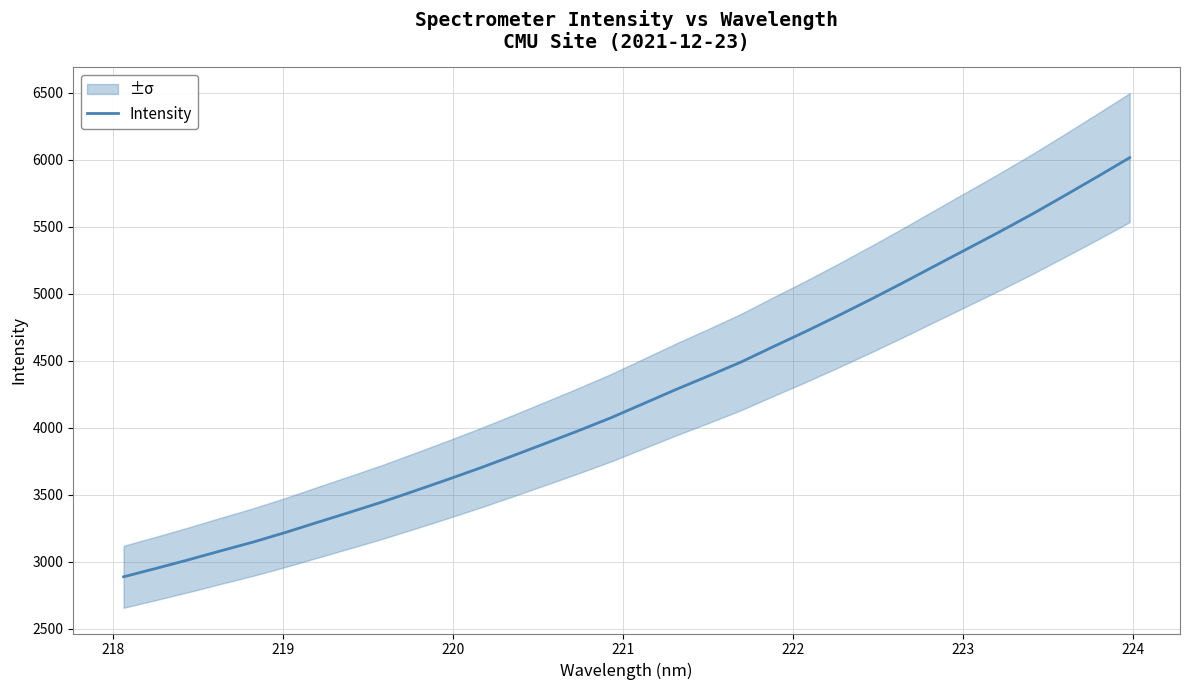

What is the lowest value of the Intensity series?

2889.4